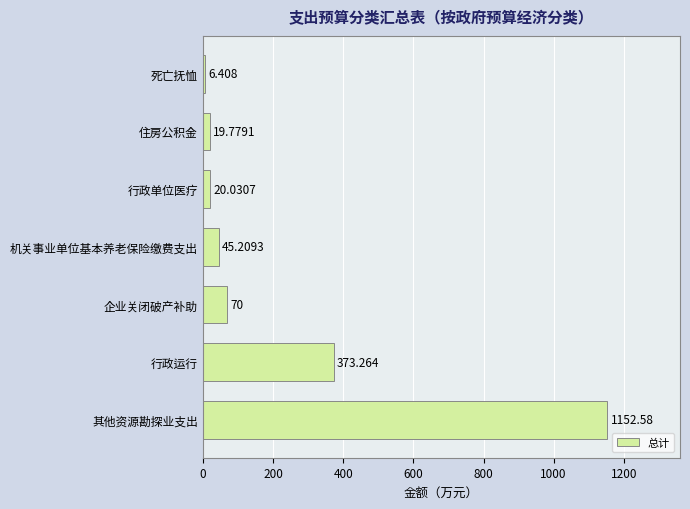

Between 企业关闭破产补助 and 机关事业单位基本养老保险缴费支出, which is larger?

企业关闭破产补助